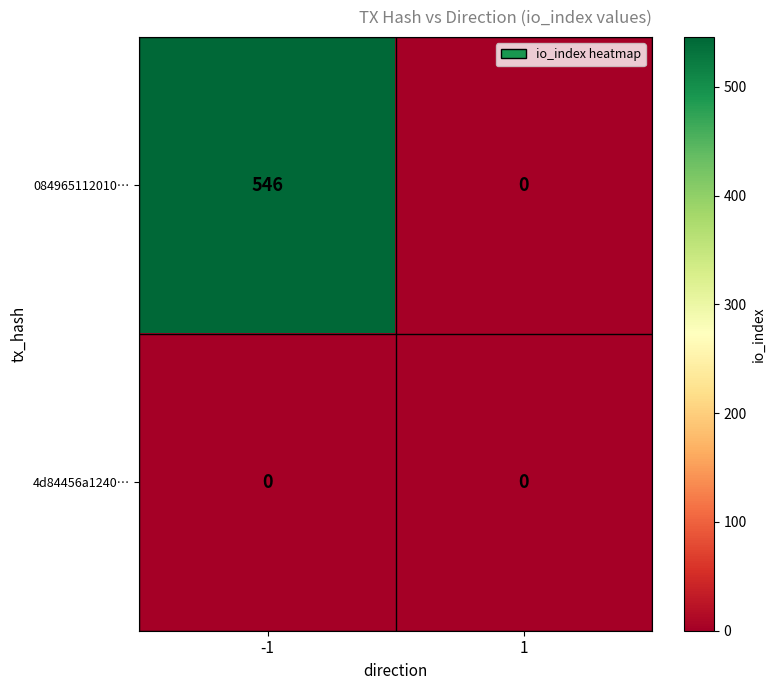

At which category is the sum across all series the highest?

-1